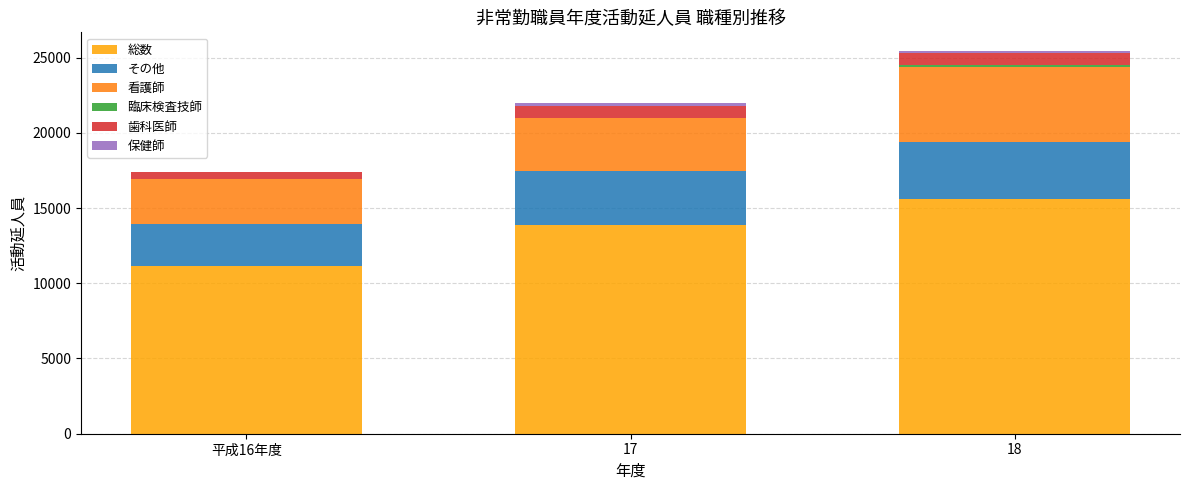

What is the maximum value for 総数?

15619